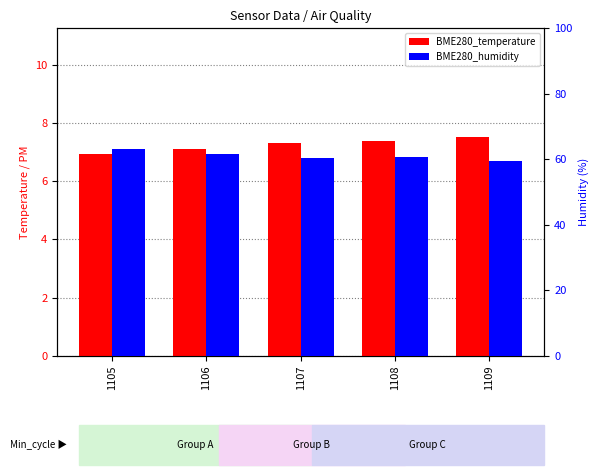

What is the difference between the second highest and second lowest values in the BME280_humidity series?

1.0